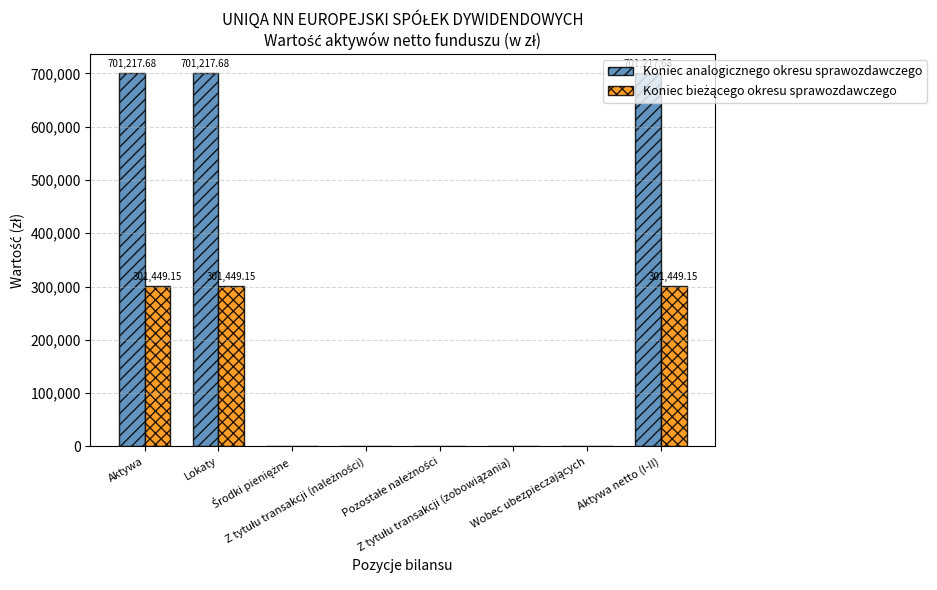

Which series has the largest total across all categories?

Koniec analogicznego okresu sprawozdawczego